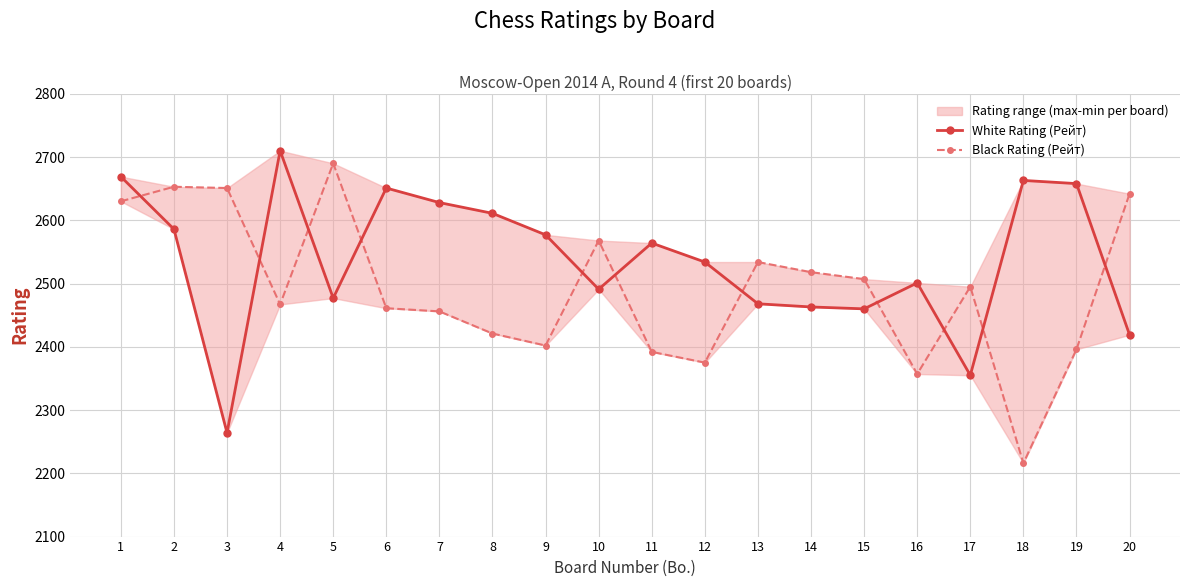

Which series has the largest total across all categories?

White Rating (Рейт)